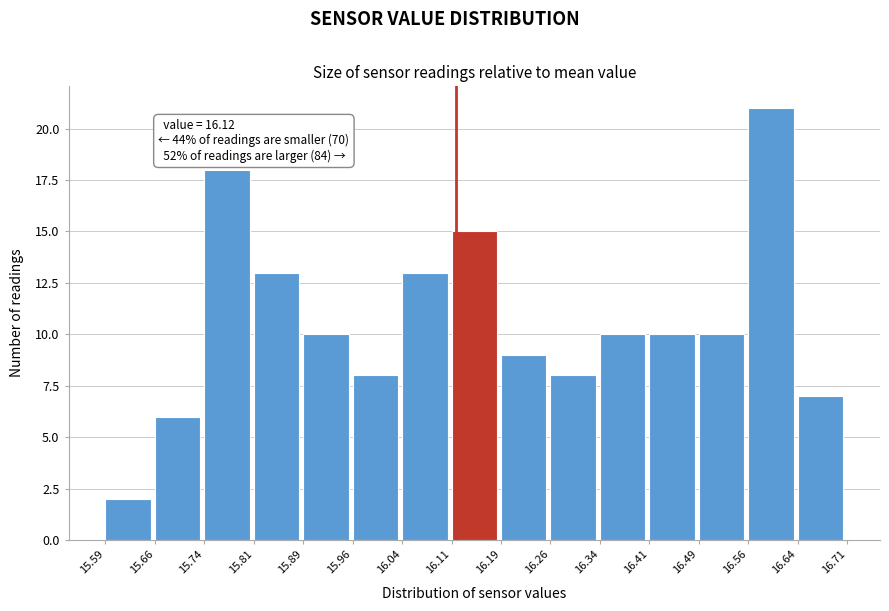

Which range on the x-axis has the tallest bar?

16.56 to 16.64